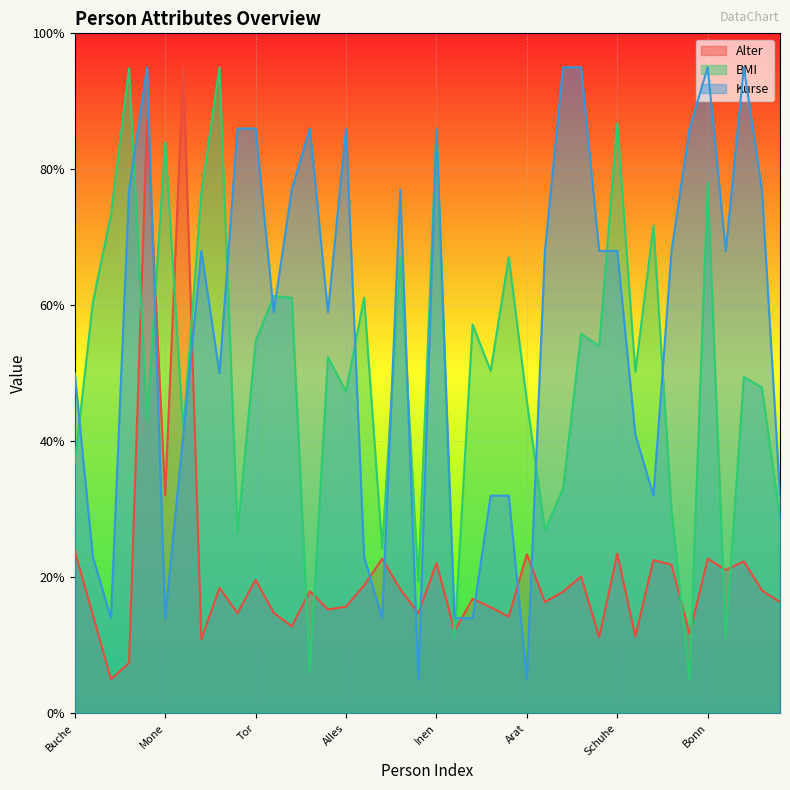

Between Sapfel and Reich, which series saw the biggest shift?

Kurse